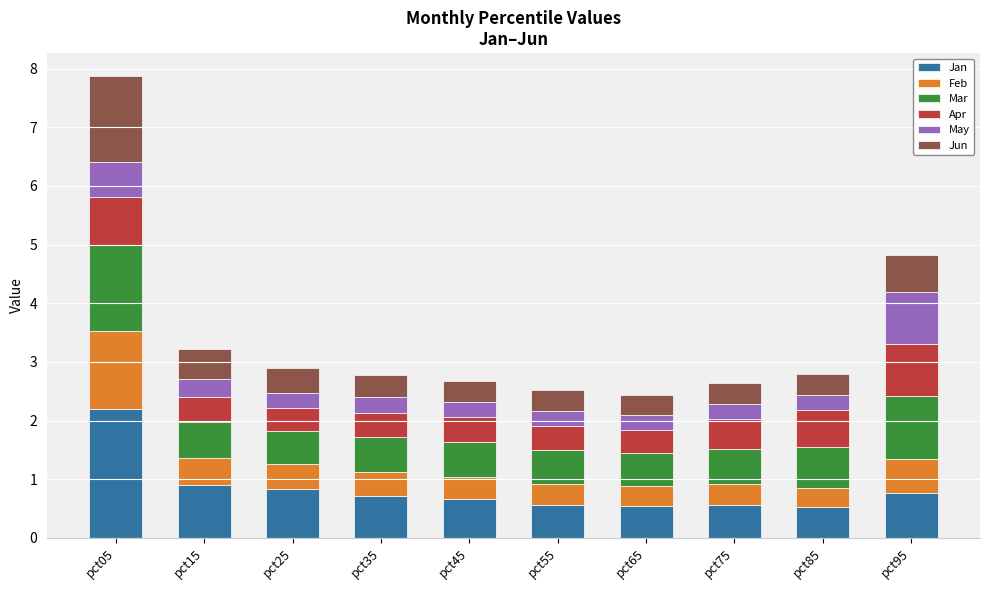

The Jan series shows 1.2 at pct45. True or false?

False